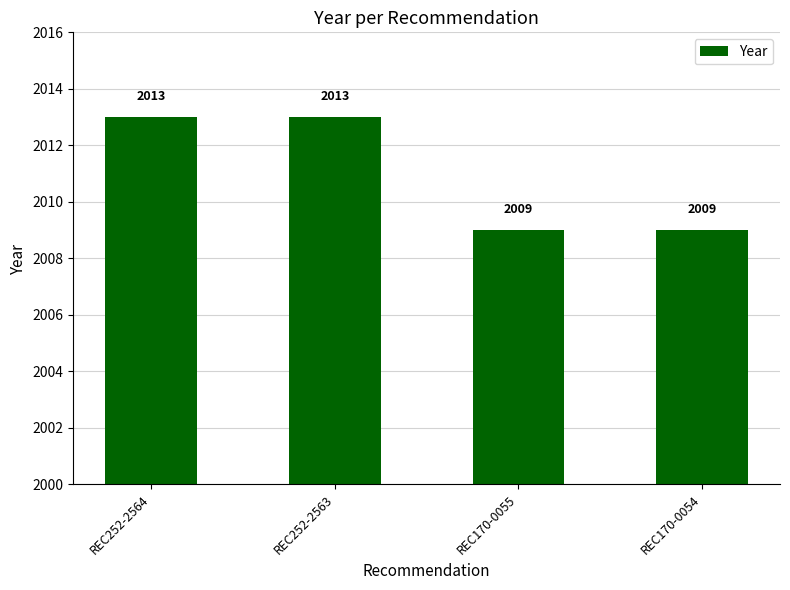

Are the bars horizontal?

No